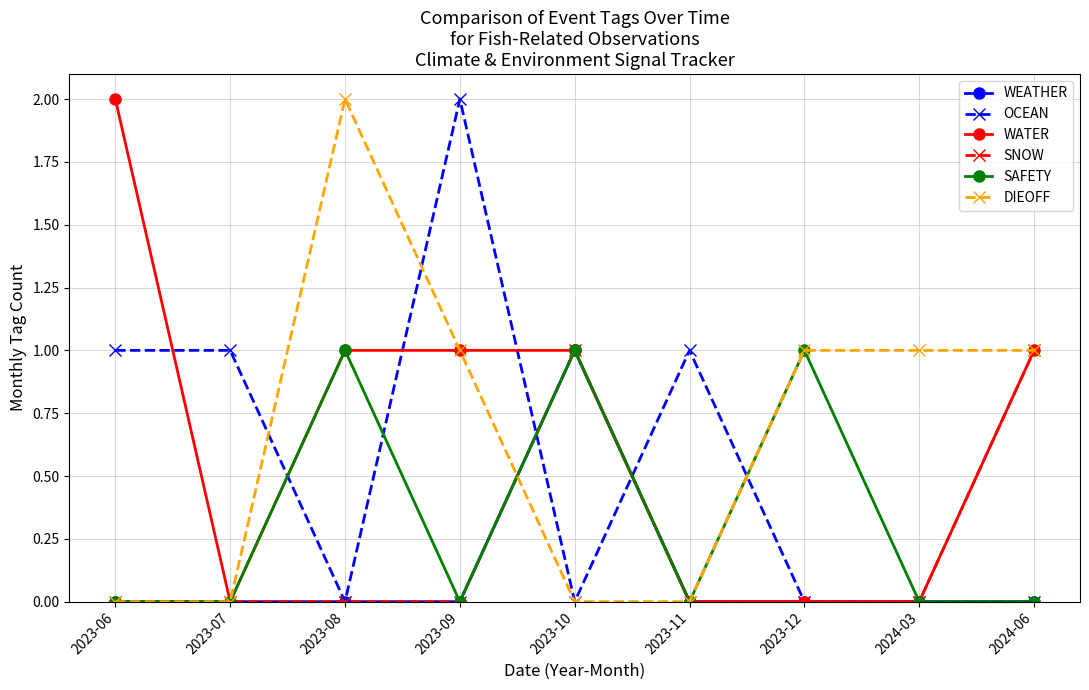

How many lines are shown in the chart?

6